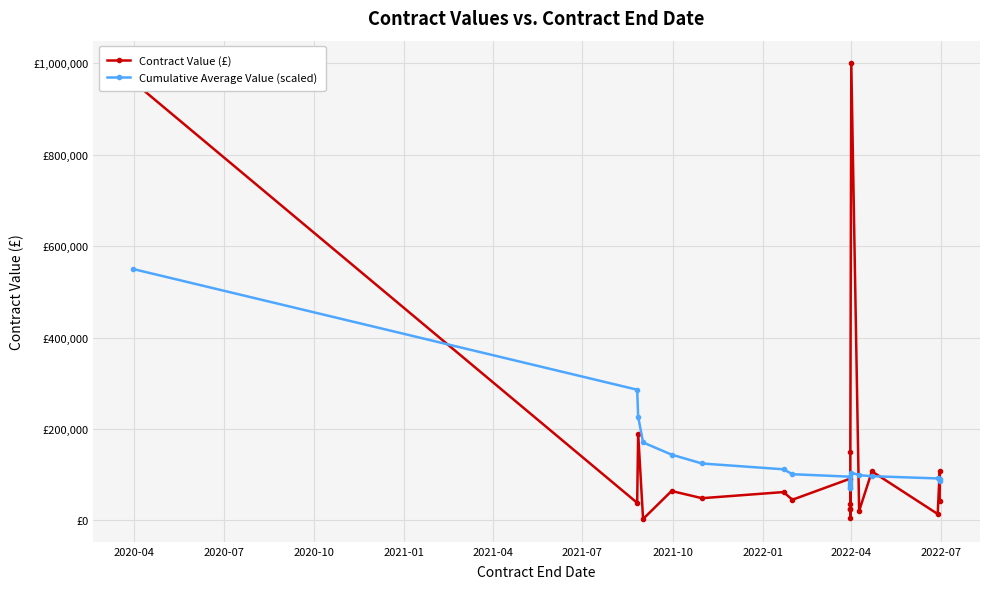

What are all the series names shown in the legend?

Contract Value (£), Cumulative Average Value (scaled)